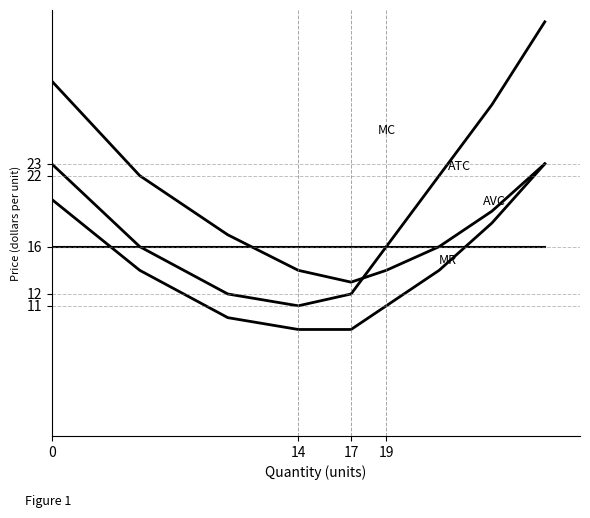

How many lines are shown in the chart?

4